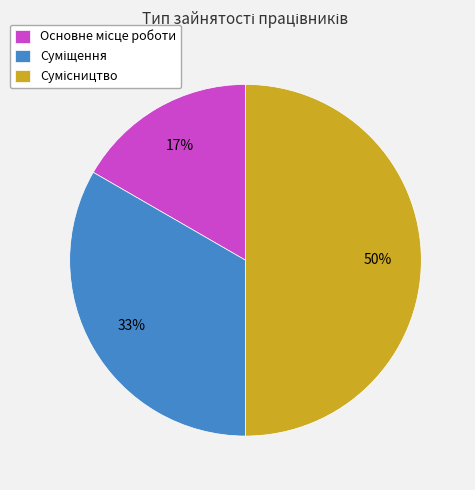

To the nearest percent, what is the average slice percentage?

33%